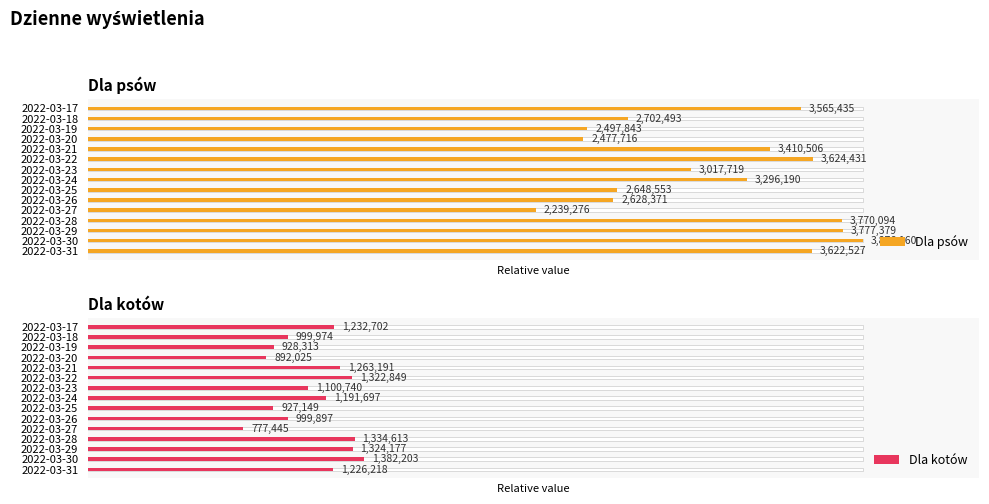

How many series are shown in this chart?

2